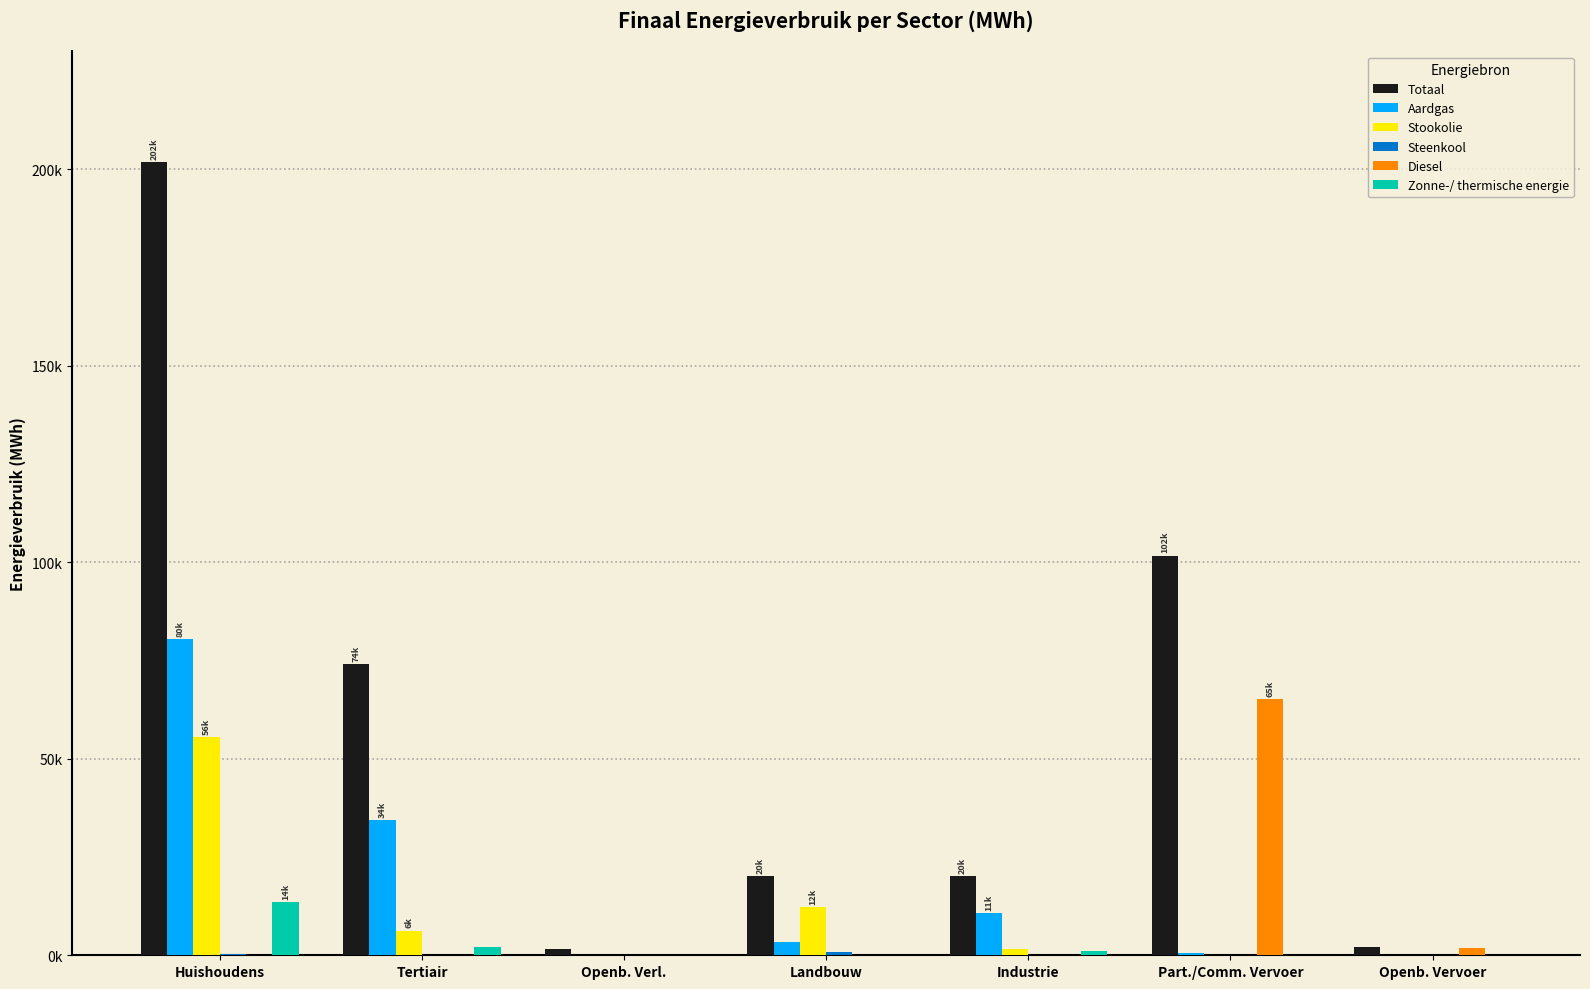

Are the bars grouped side by side (vs. stacked)?

Yes